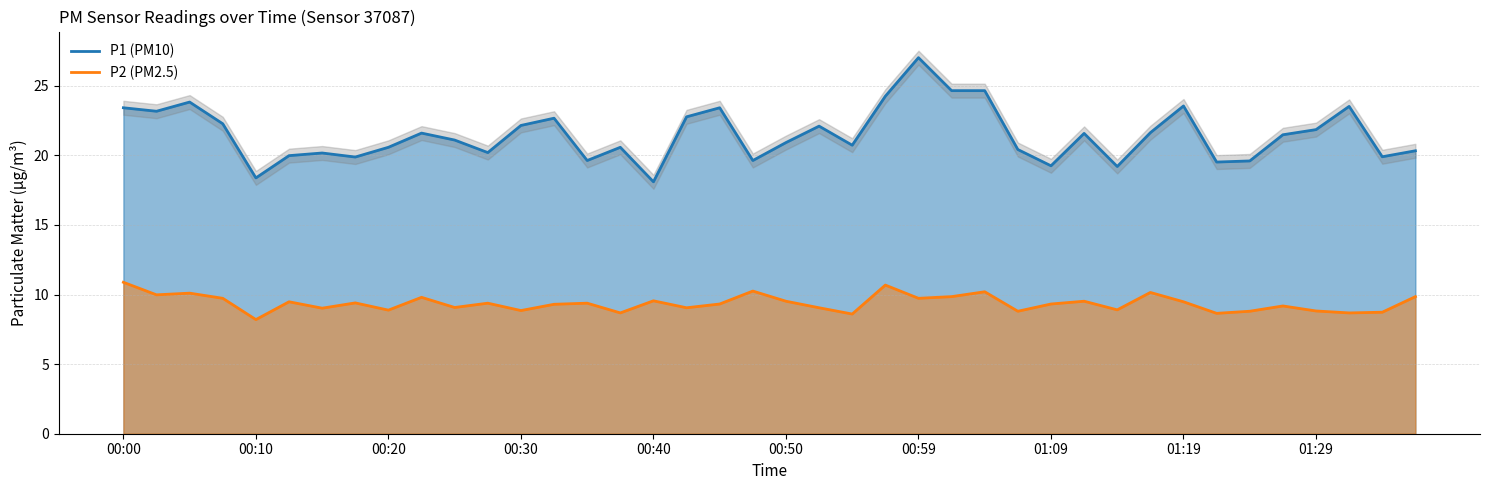

How many interior local valleys does the P1 series have?

12